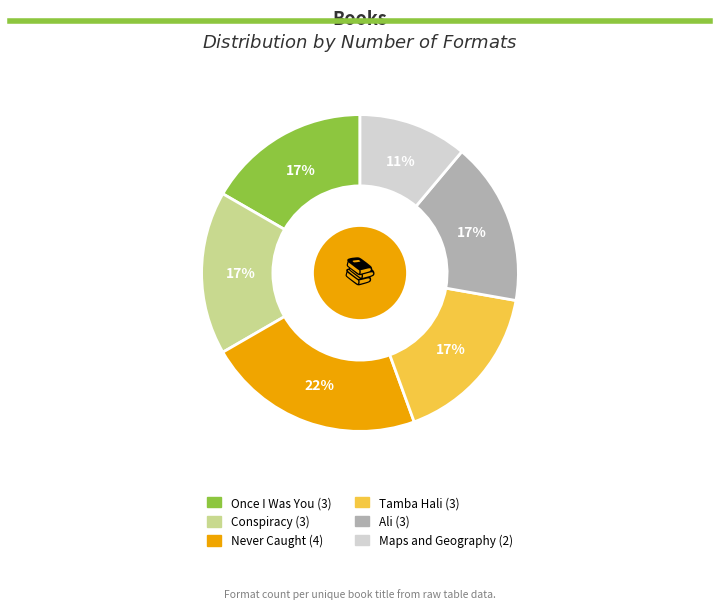

Does Maps and Geography represent more than half of the total?

No